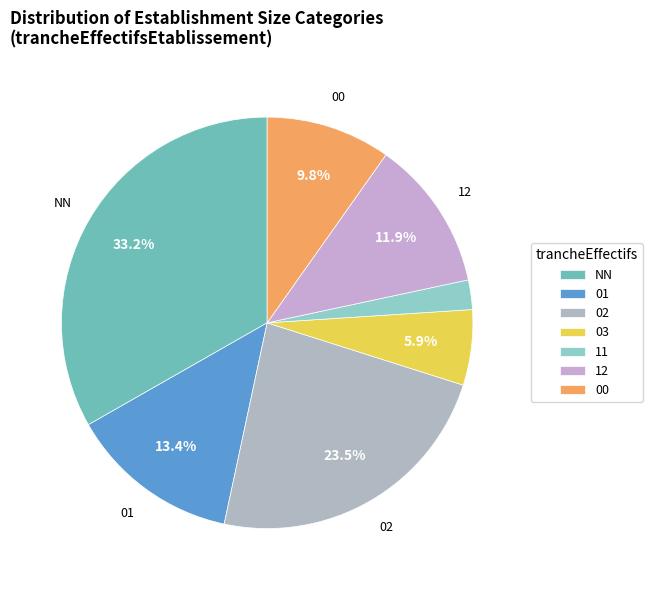

Is there a majority slice in this chart?

No